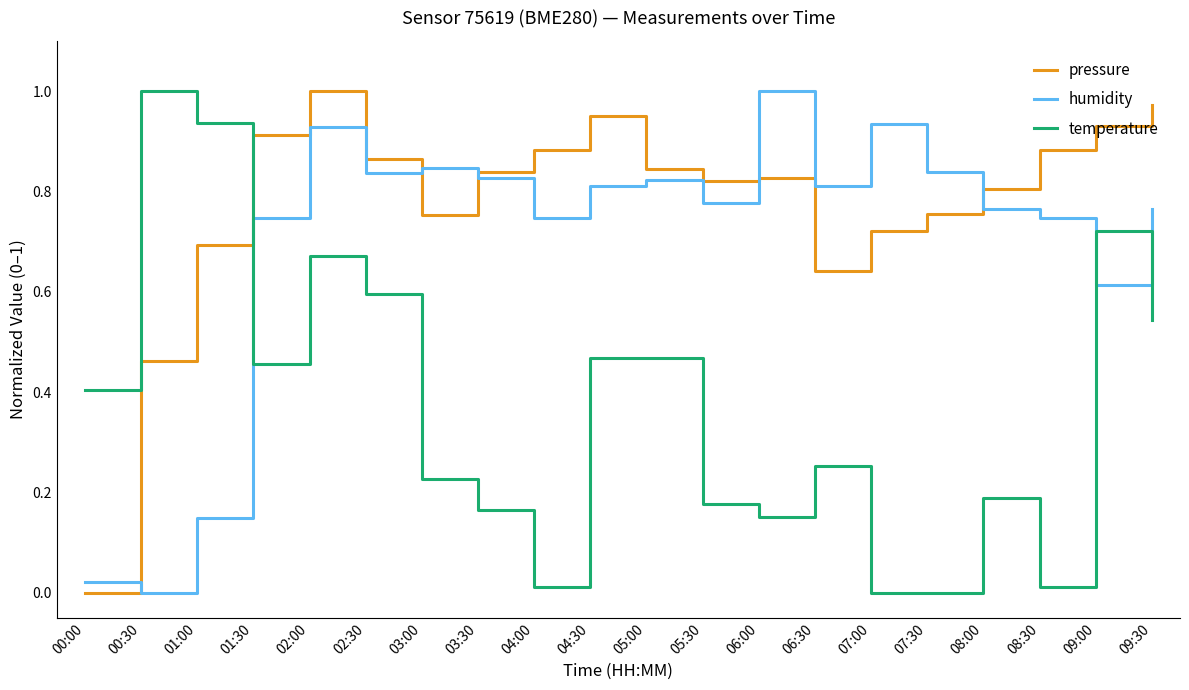

Is the value of temperature at 00:00 greater than the value of humidity at 04:30?

No